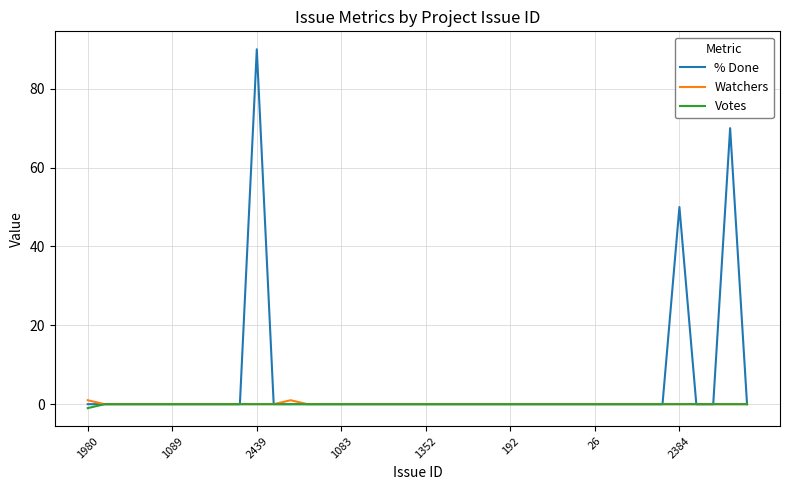

Which series has the widest spread of values?

% Done